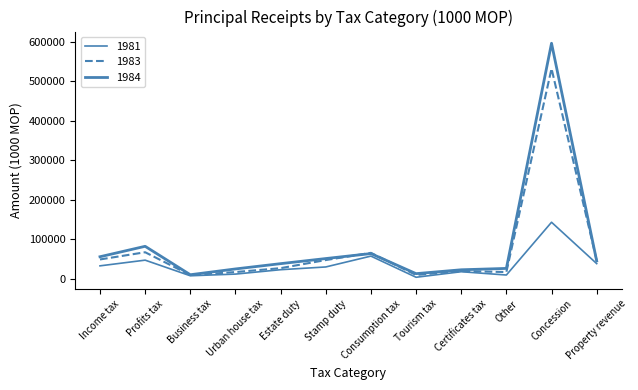

What is the average value of the 1983 series?

75516